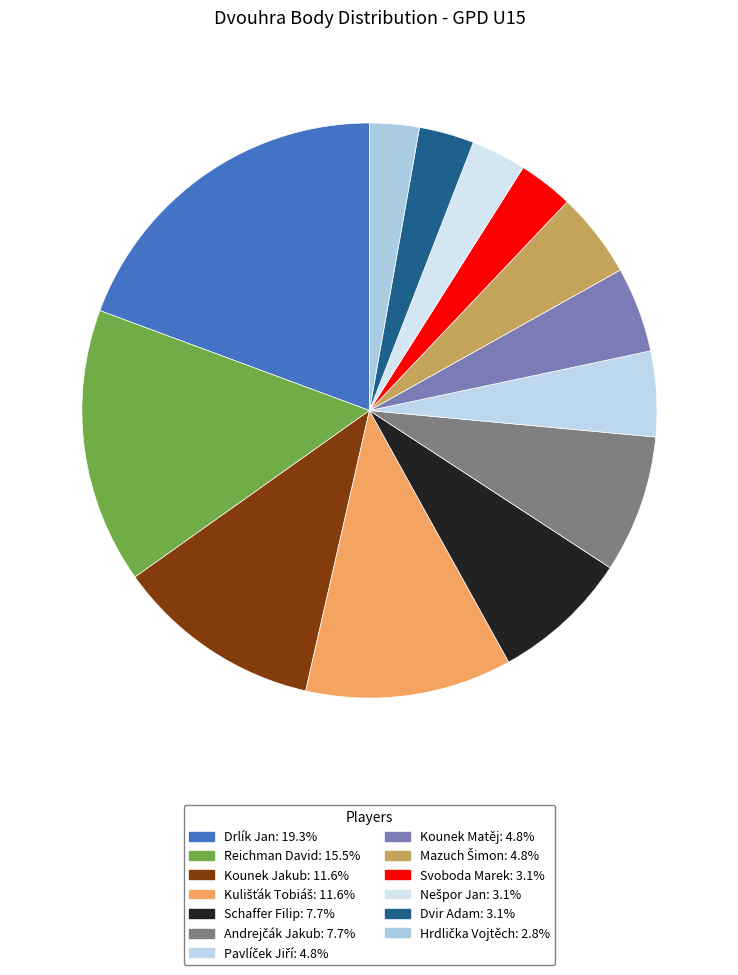

How many slices are in this pie chart?

13